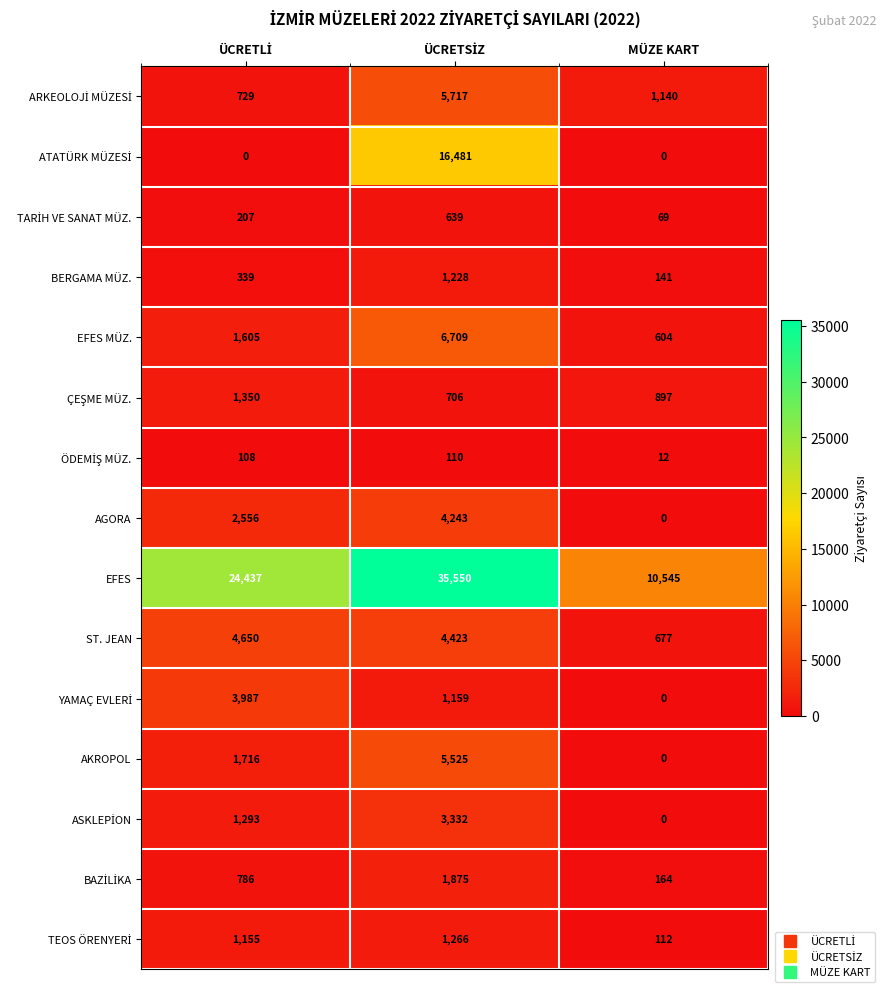

Which series has the widest spread of values?

EFES